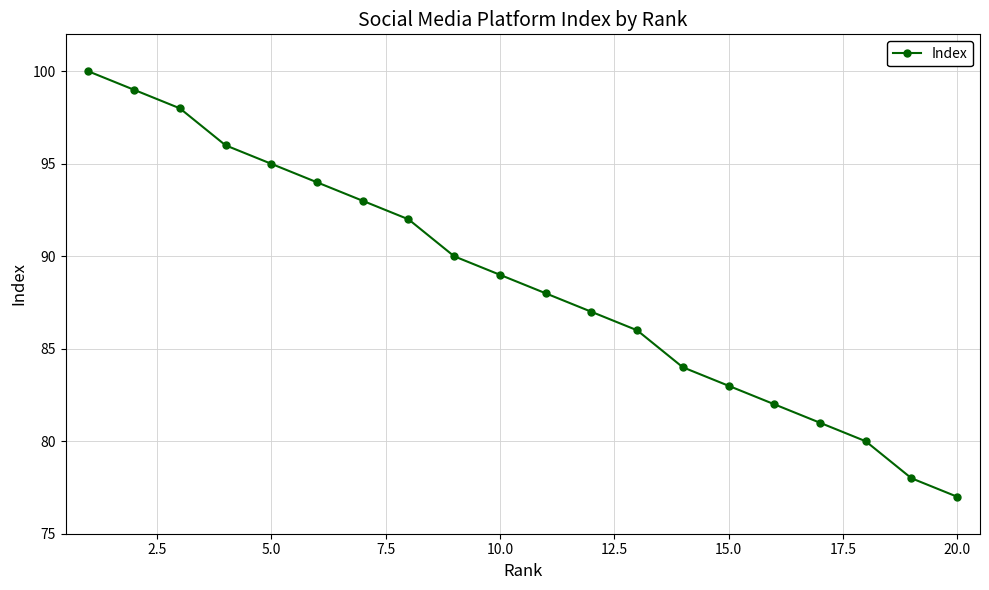

What is the minimum value shown in the chart?

77